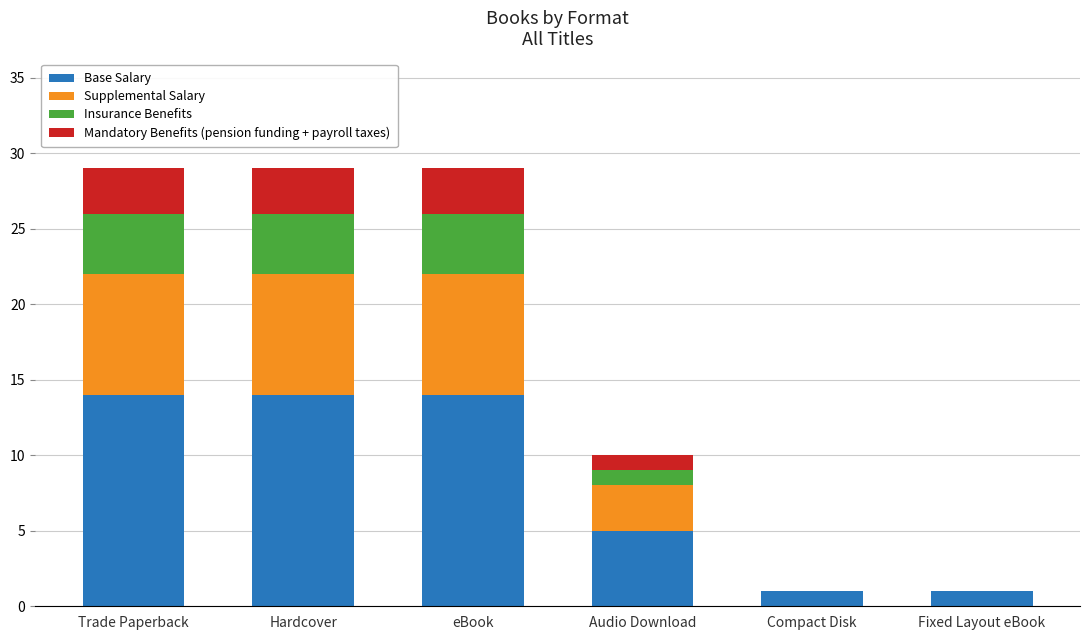

What is the highest value of the Base Salary series?

14